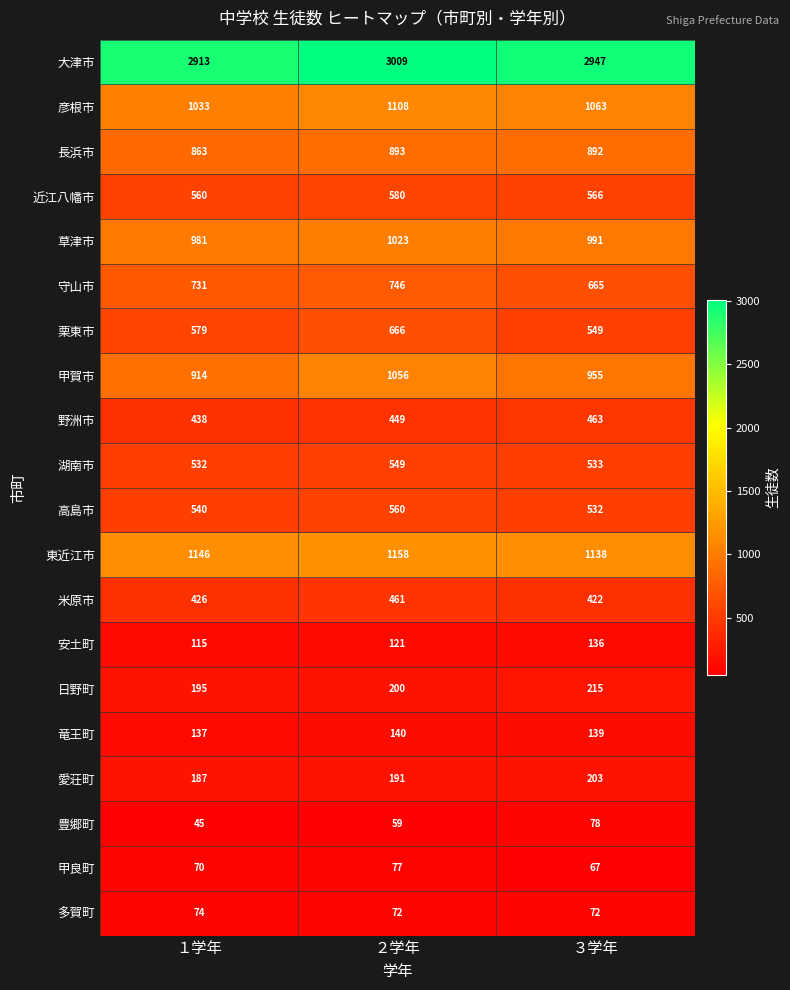

How many distinct data groups are displayed?

20